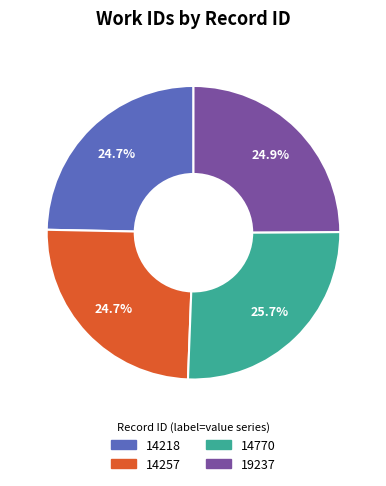

To the nearest percent, what is the difference between the largest and smallest slice percentages?

1%